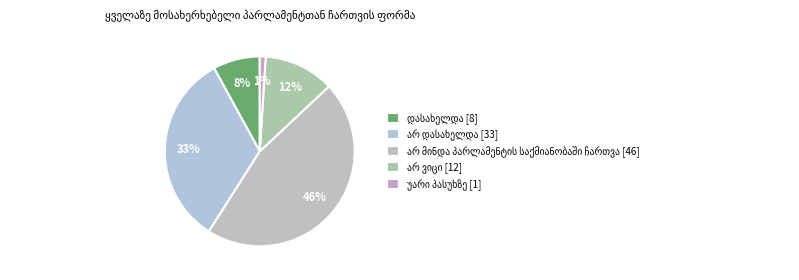

Approximately how many times larger is the value at არ მინდა პარლამენტის საქმიანობაში ჩართვა compared to უარი პასუხზე?

46.0